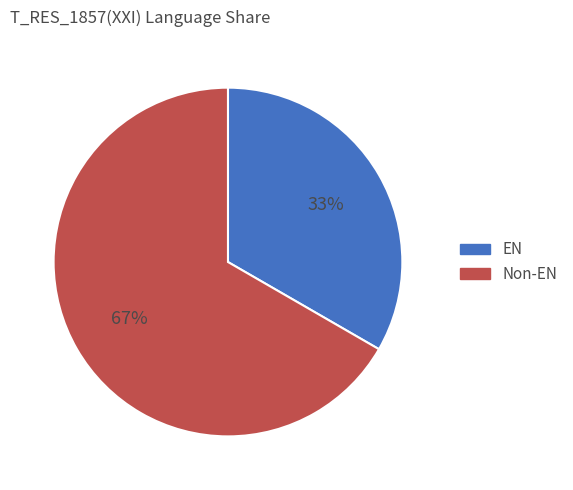

Is it true that EN is 24% of the pie?

False